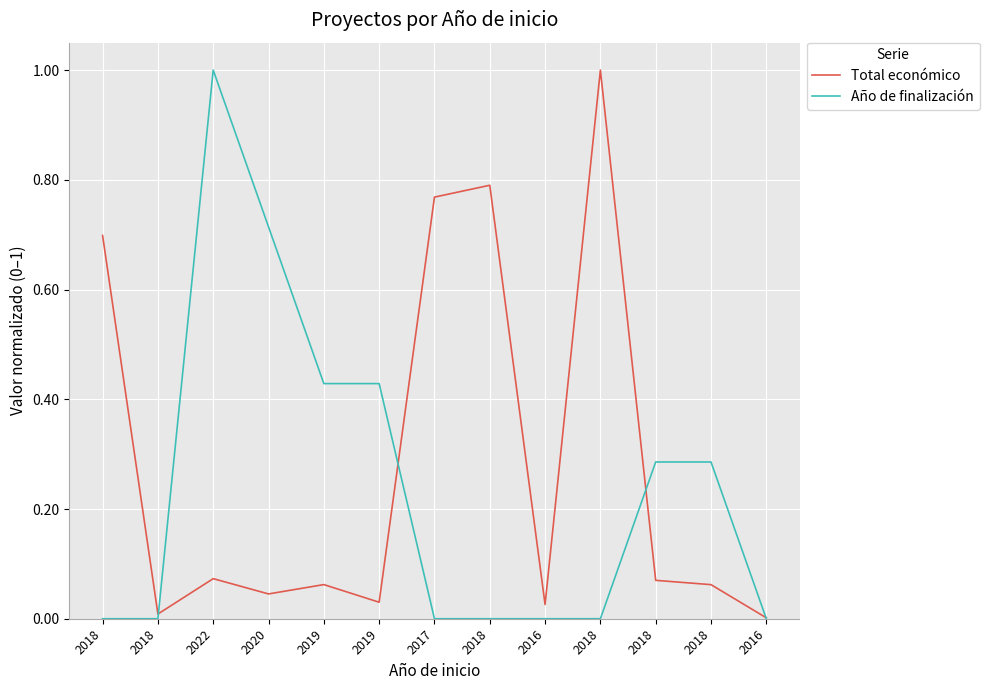

Is the value of Año de finalización at 2018 greater than the value of Total económico at 2018?

No